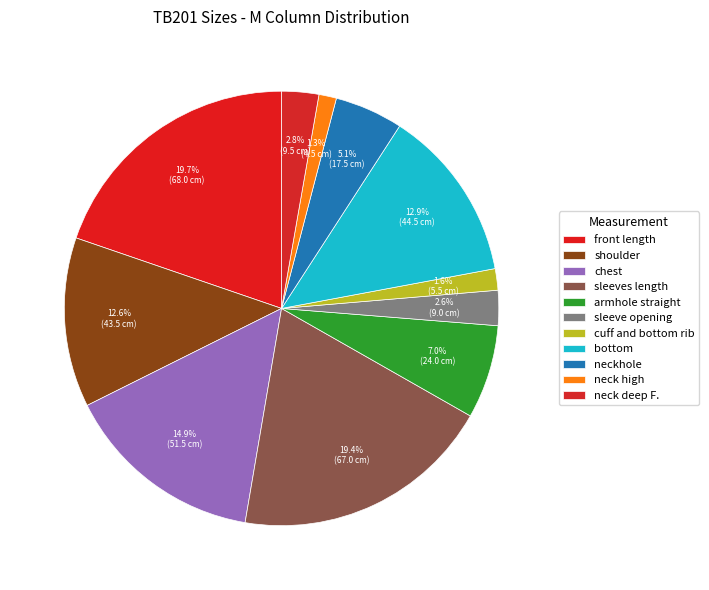

Count the number of slices in the pie.

11